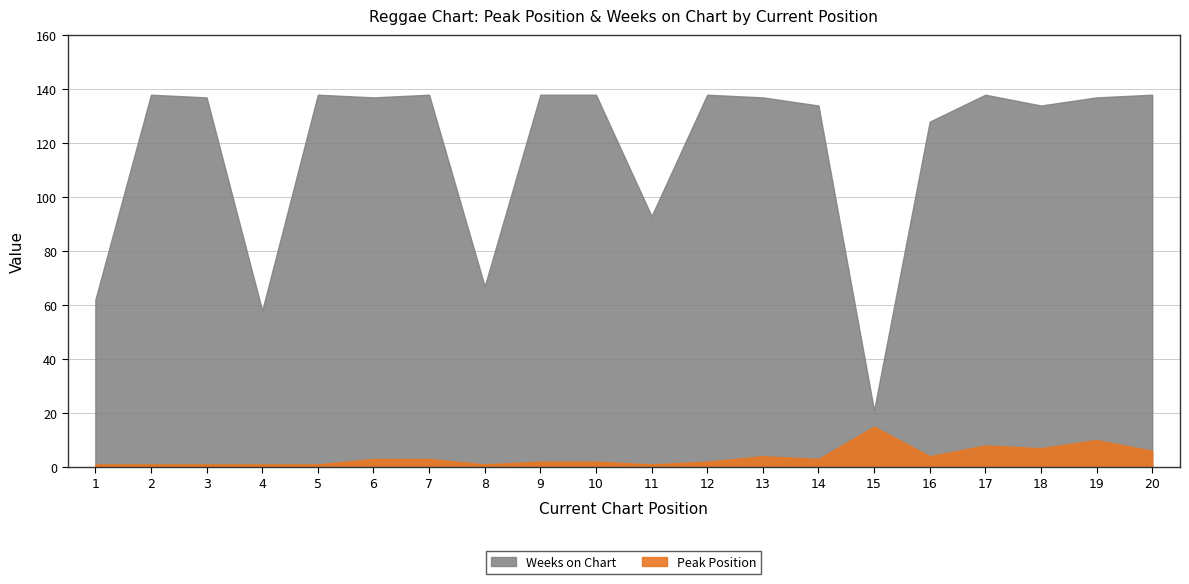

True or false: Peak Position and Weeks on Chart cross at least once.

False